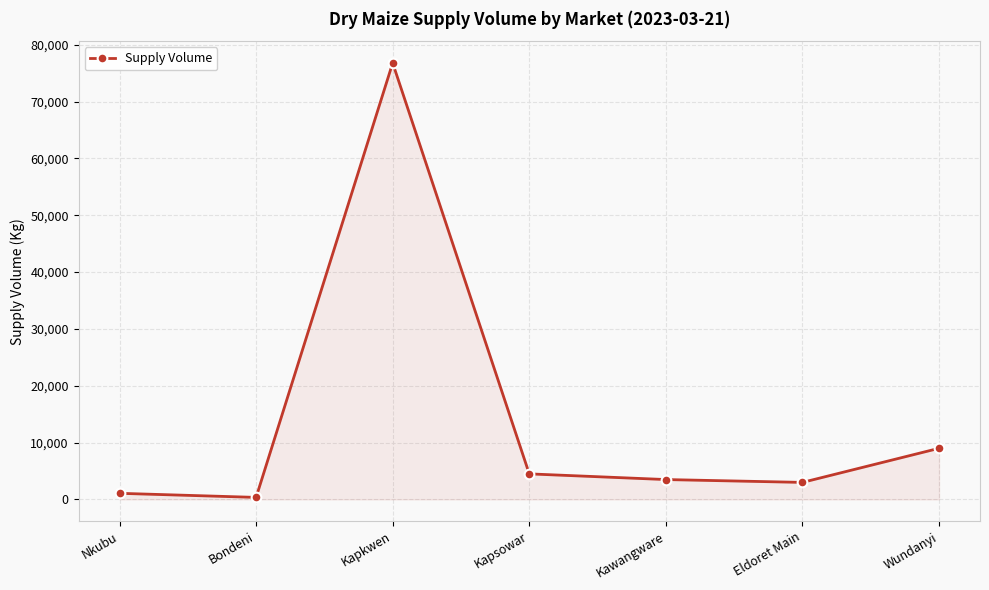

Between Nkubu and Wundanyi, which is larger?

Wundanyi